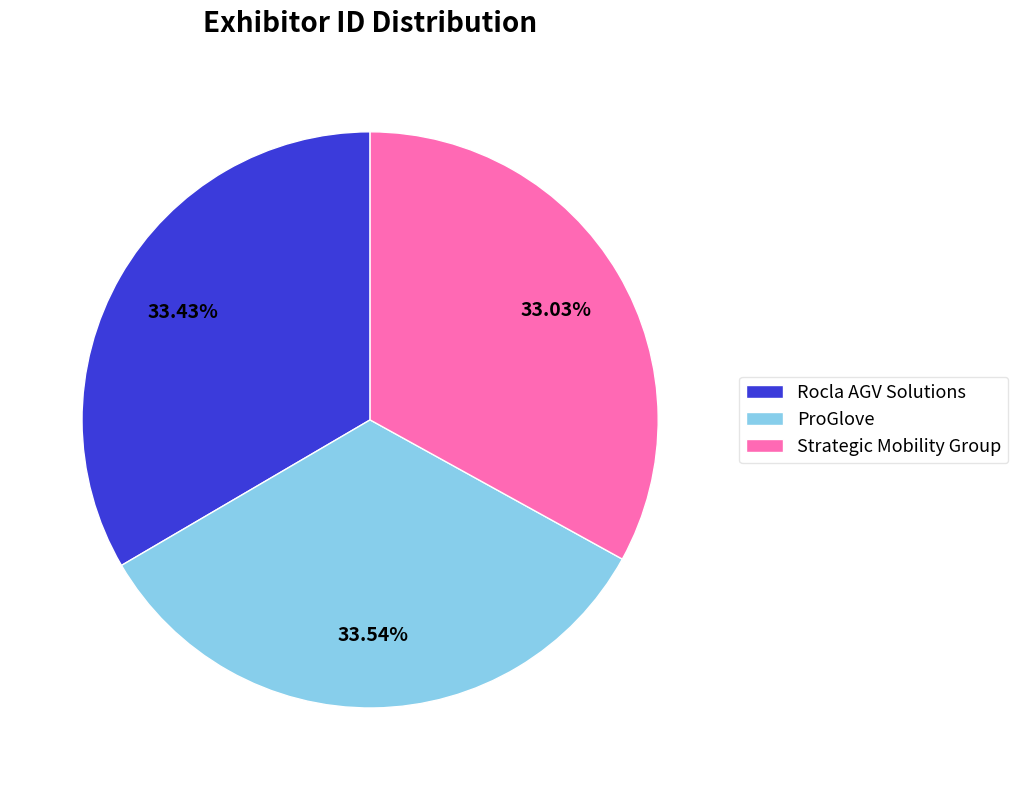

Is it true that Rocla AGV Solutions is 19% of the pie?

False